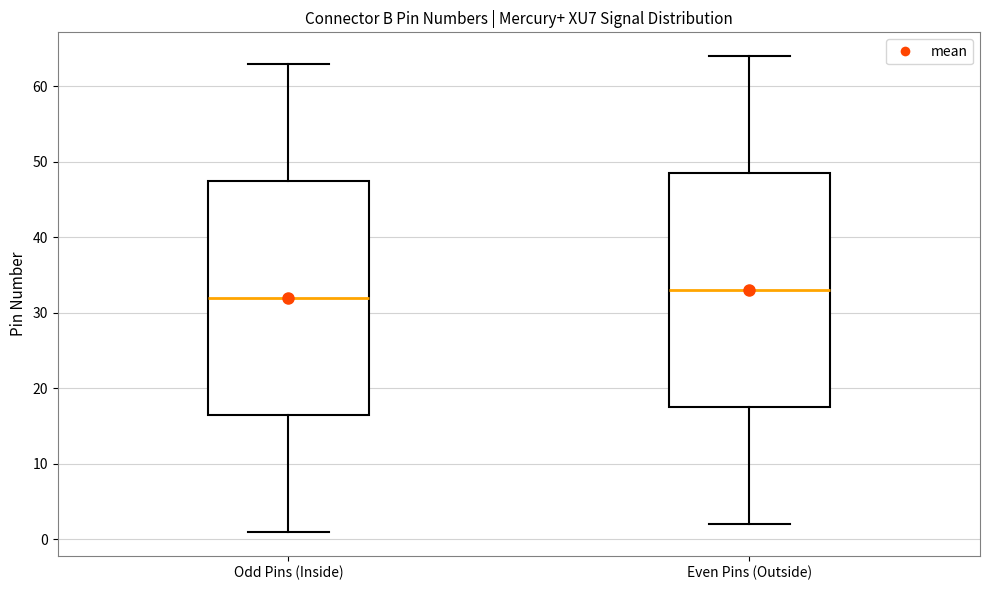

Where does the upper whisker of the box for Odd Pins (Inside) end on the y-axis? The values are not printed on the chart, so give them approximately, as read against the axis.

63